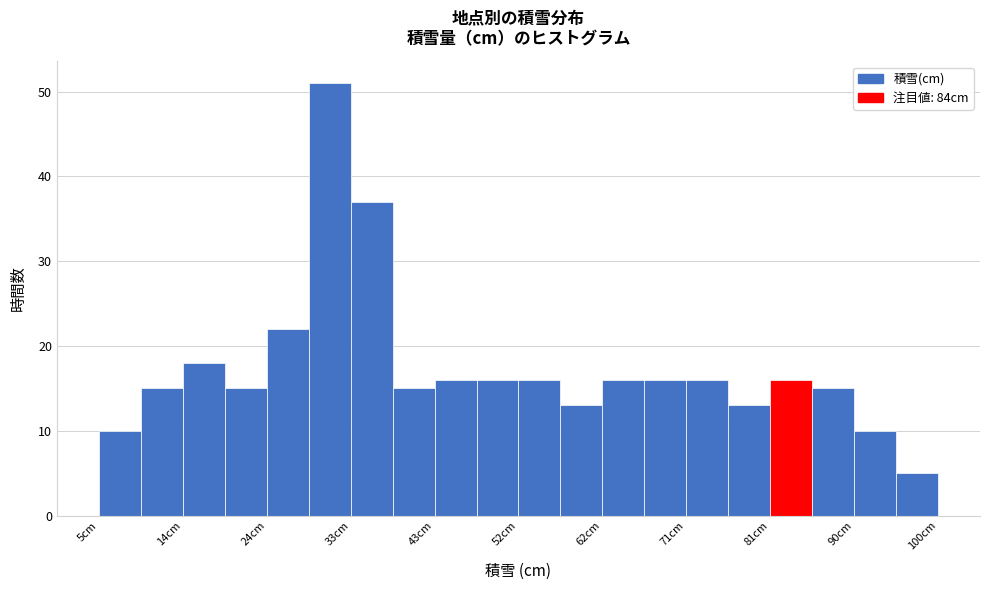

Reading left to right, transcribe this chart: for each bar, give the range it covers on the x-axis and its height. Neither the bar edges nor the heights are printed on the chart, so give them approximately, as read against the axes.

5 to 10: 10
10 to 15: 15
15 to 19: 18
19 to 24: 15
24 to 29: 22
29 to 34: 51
34 to 38: 37
38 to 43: 15
43 to 48: 16
48 to 53: 16
53 to 57: 16
57 to 62: 13
62 to 67: 16
67 to 72: 16
72 to 76: 16
76 to 81: 13
81 to 86: 16
86 to 91: 15
91 to 95: 10
95 to 100: 5